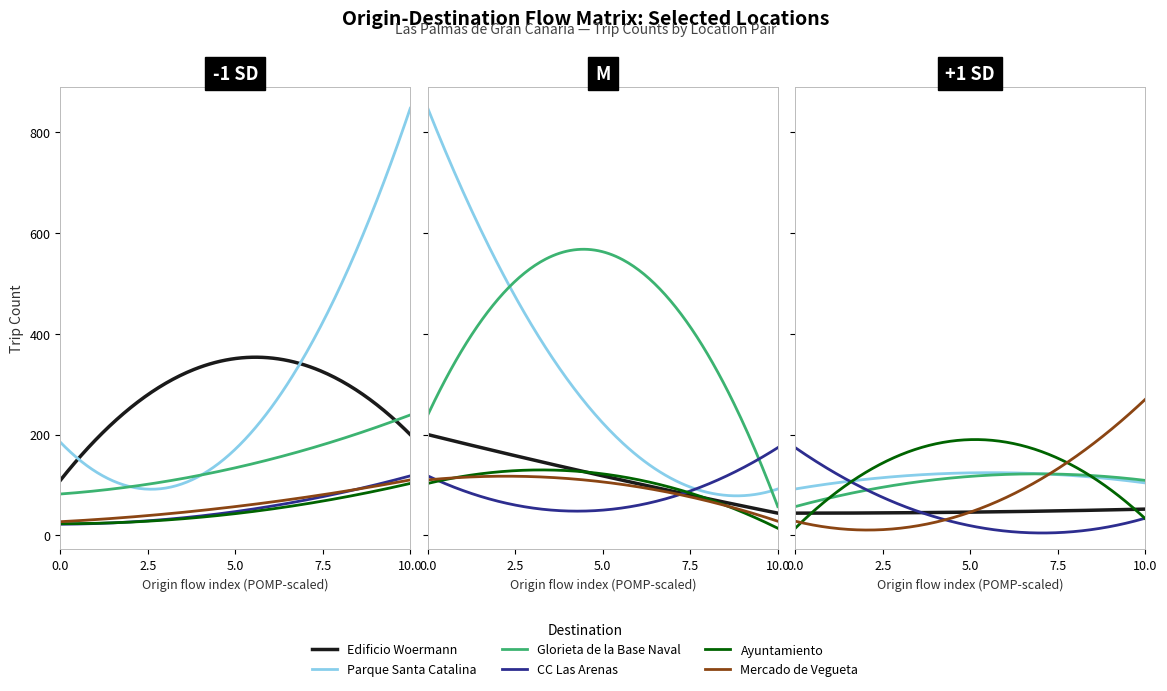

How many series are shown in this chart?

6